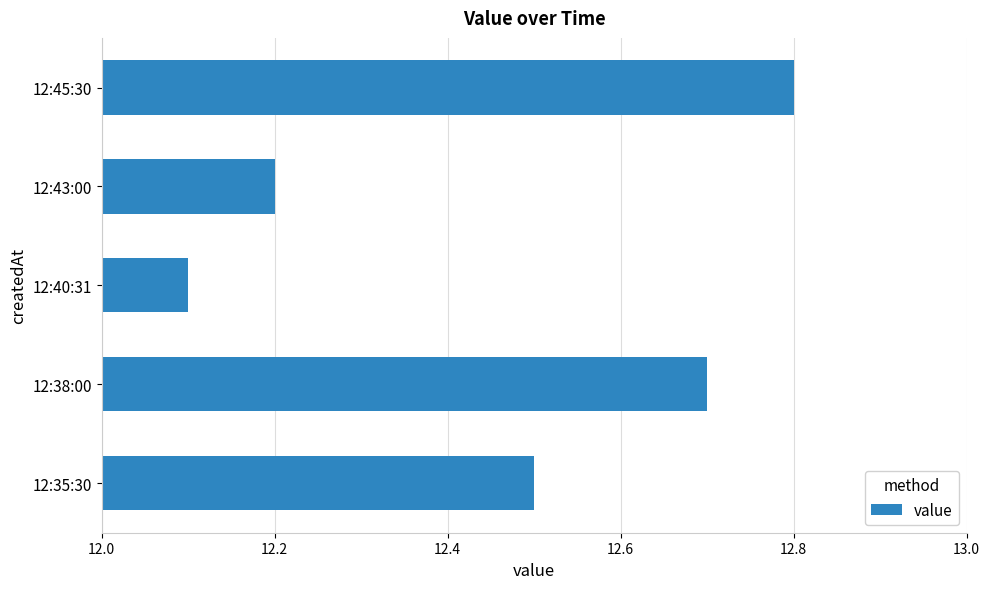

Reading top to bottom, transcribe all the data shown in this chart.

12:45:30=12.8	12:43:00=12.2	12:40:31=12.1	12:38:00=12.7	12:35:30=12.5